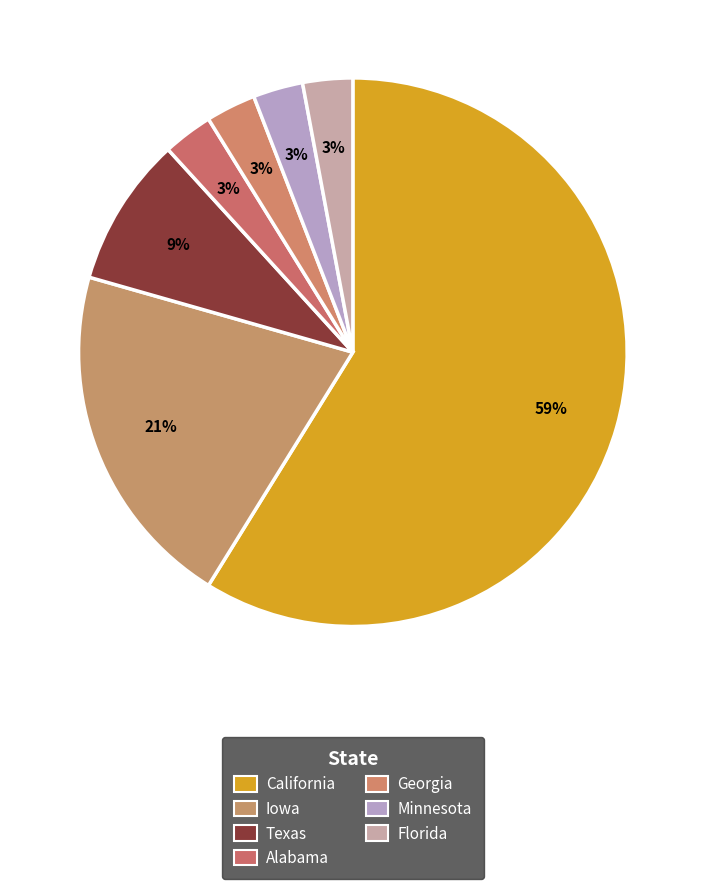

How many segments does this pie chart have?

7